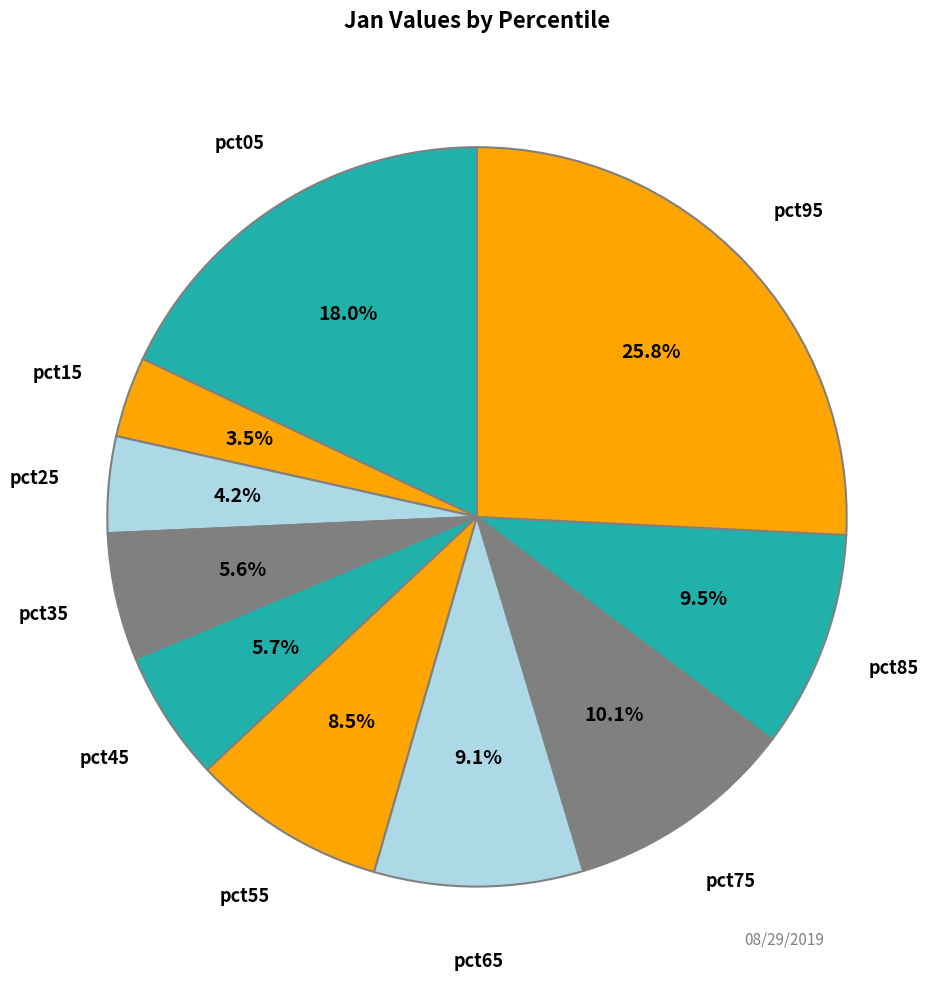

What percentage is the pct95 slice, to the nearest percent?

26%